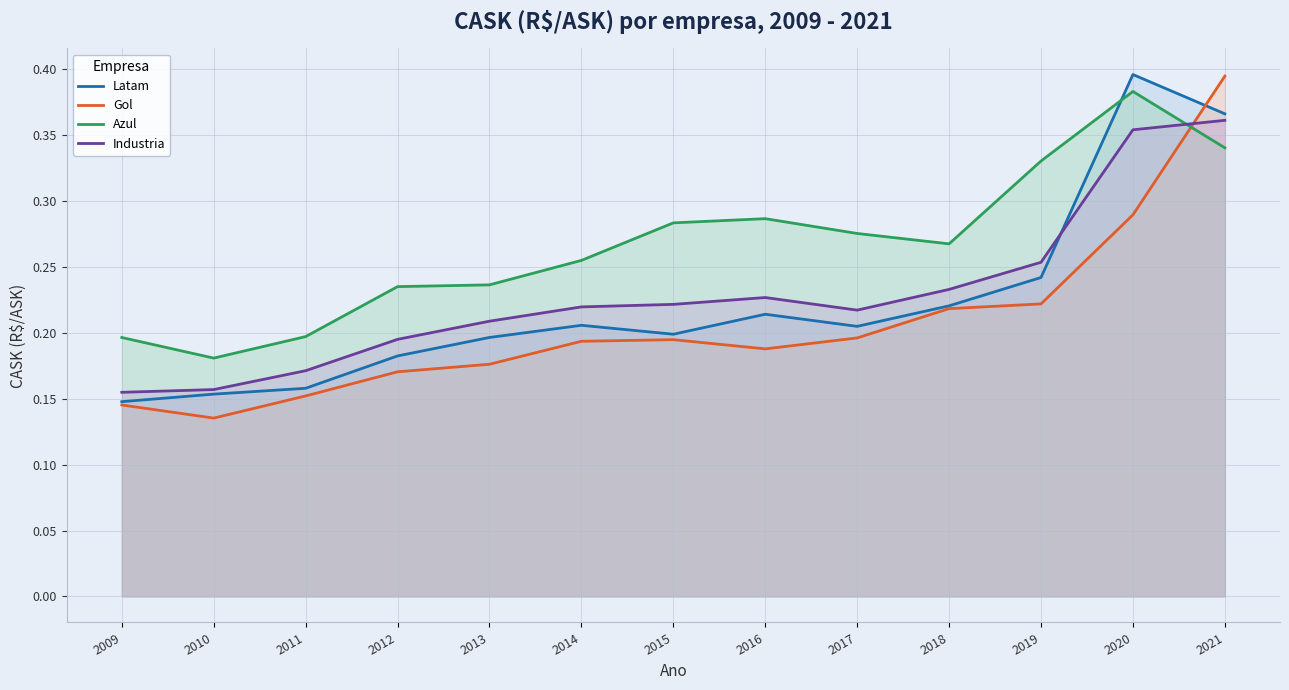

How many categories are shown in the chart?

13